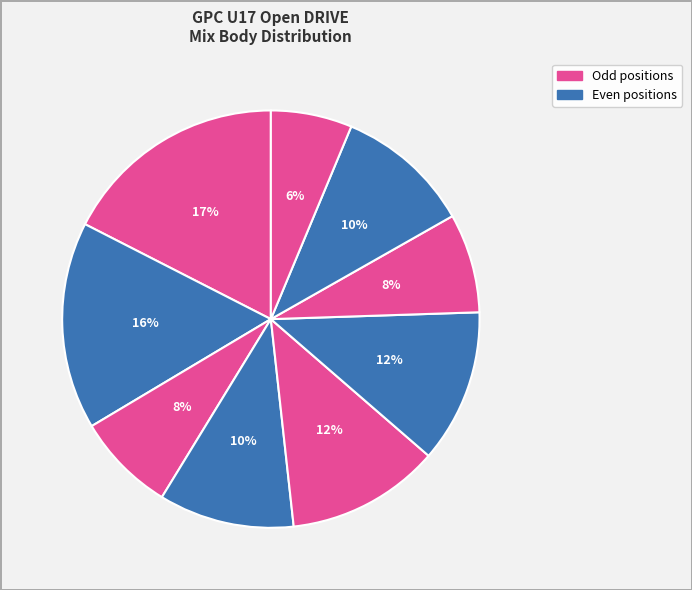

How many slices are in this pie chart?

9